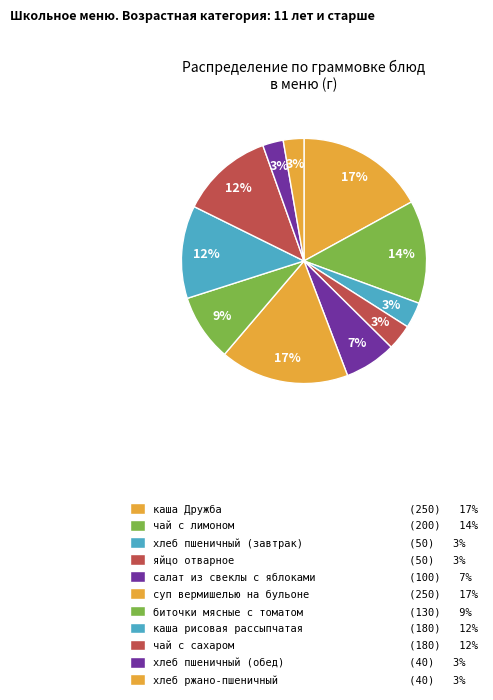

How many segments does this pie chart have?

11